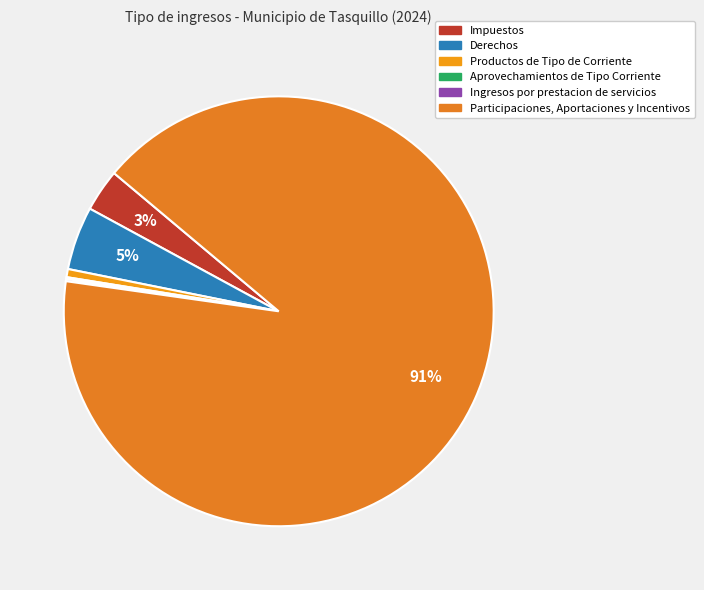

What is the change in value from Aprovechamientos de Tipo Corriente to Ingresos por prestacion de servicios?

+21123